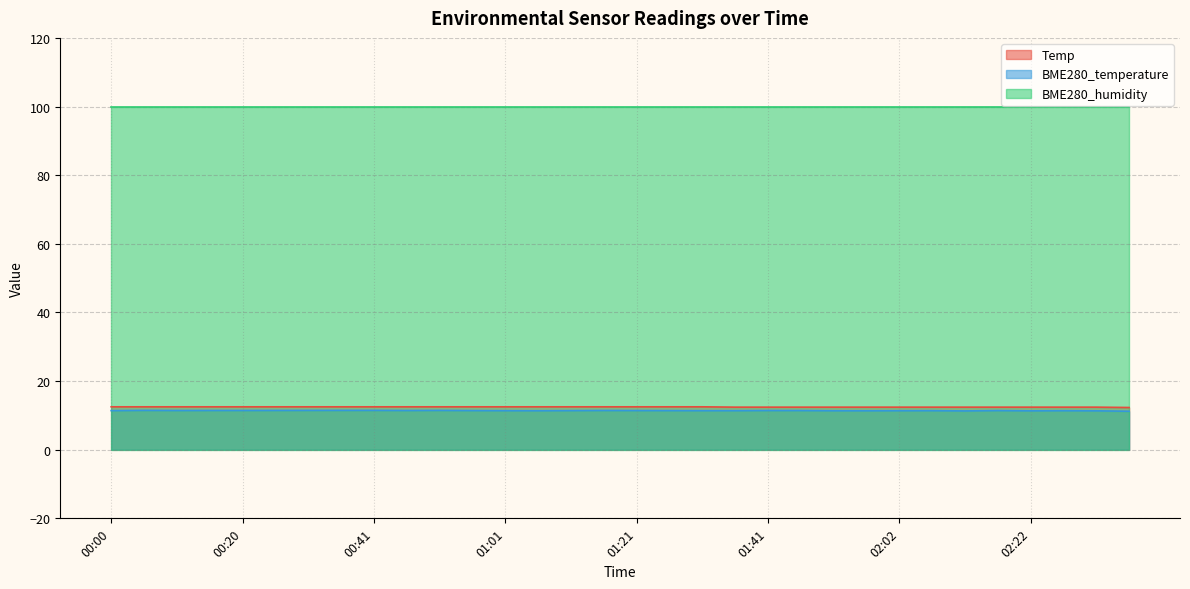

True or false: BME280_temperature and Temp intersect in this chart.

False